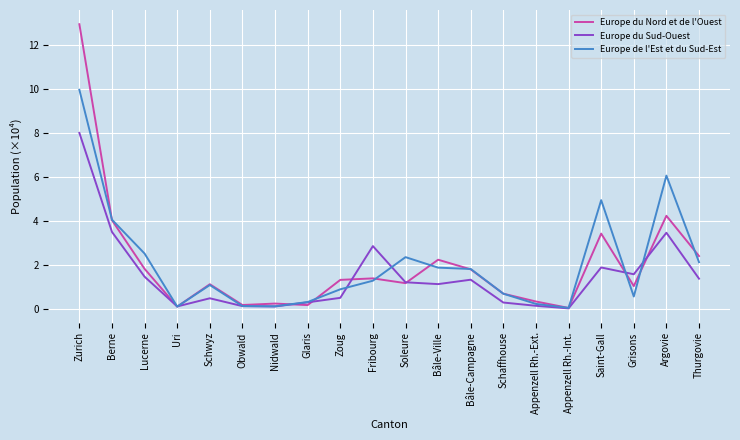

What is the total value across all series at Grisons?

3.2